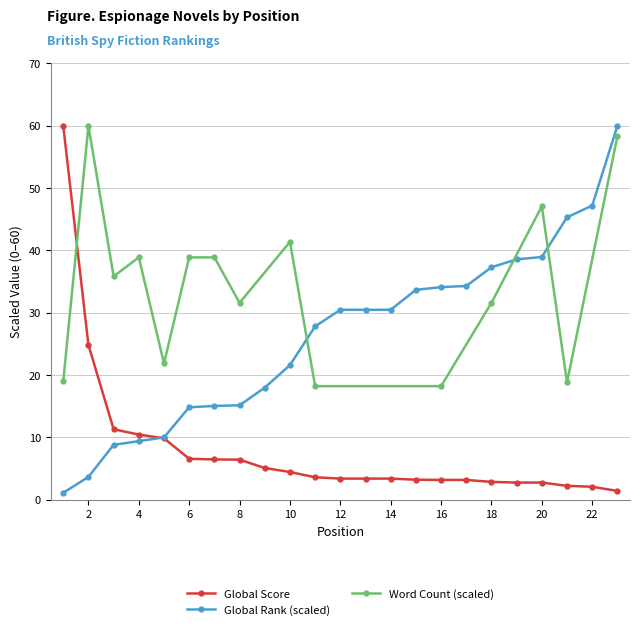

The value of Global Score at 6 is 6.6. True or false?

True